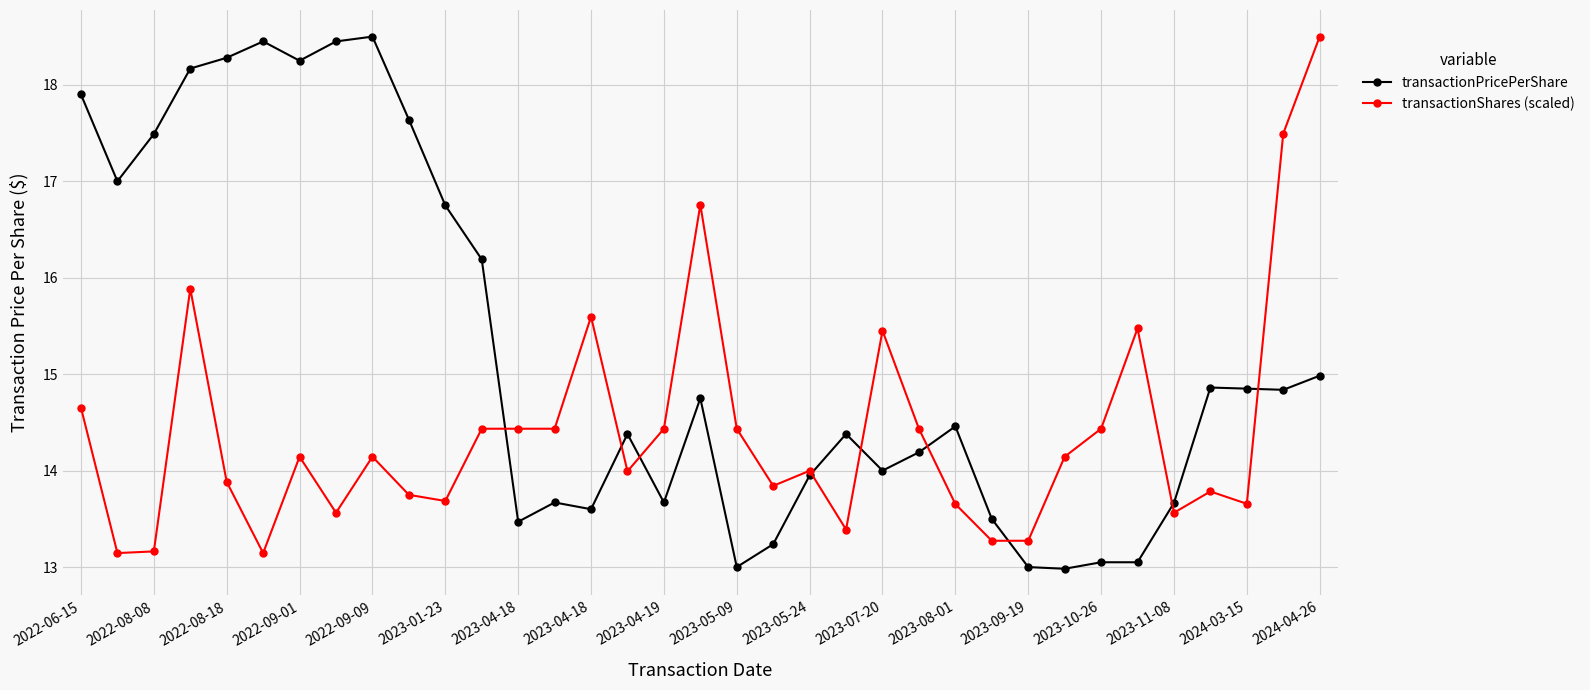

How many distinct data groups are displayed?

2